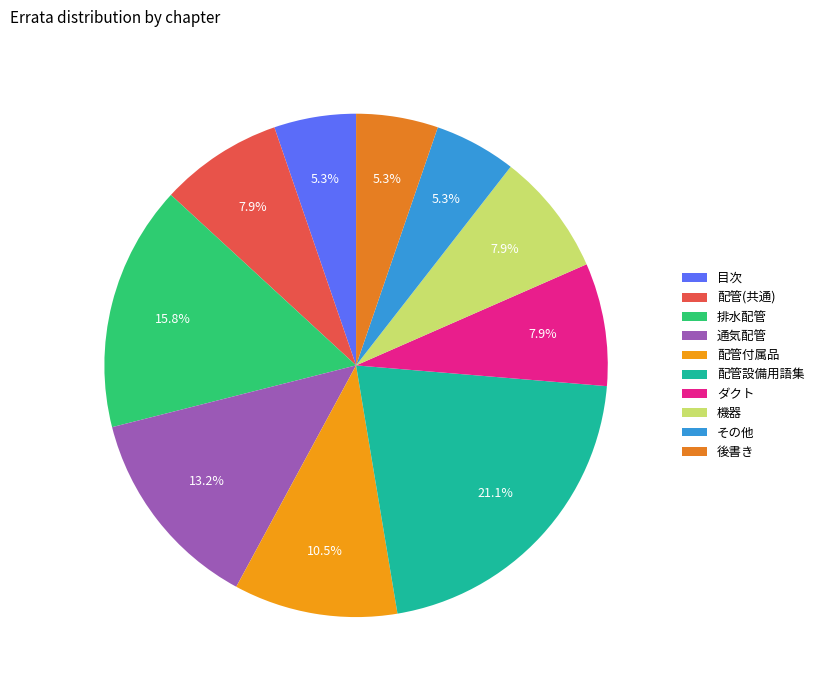

What is the ratio of the value at 配管(共通) to the value at 後書き?

1.5